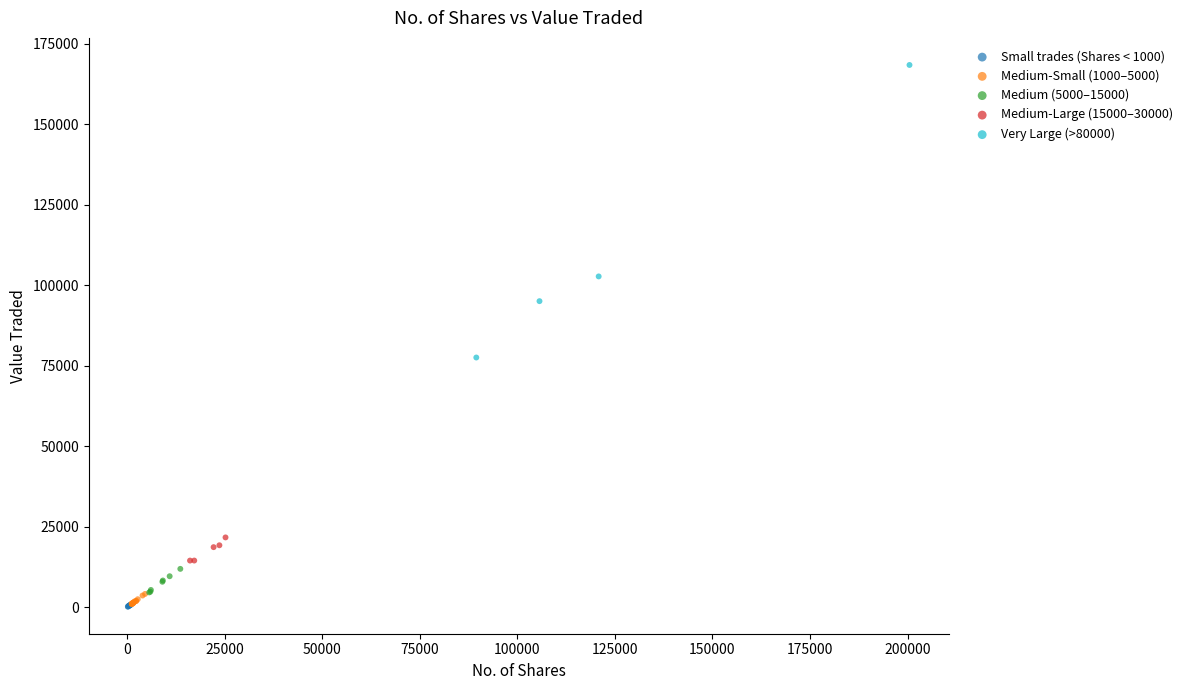

Which series has the widest spread of Y values?

Very Large (>80000)